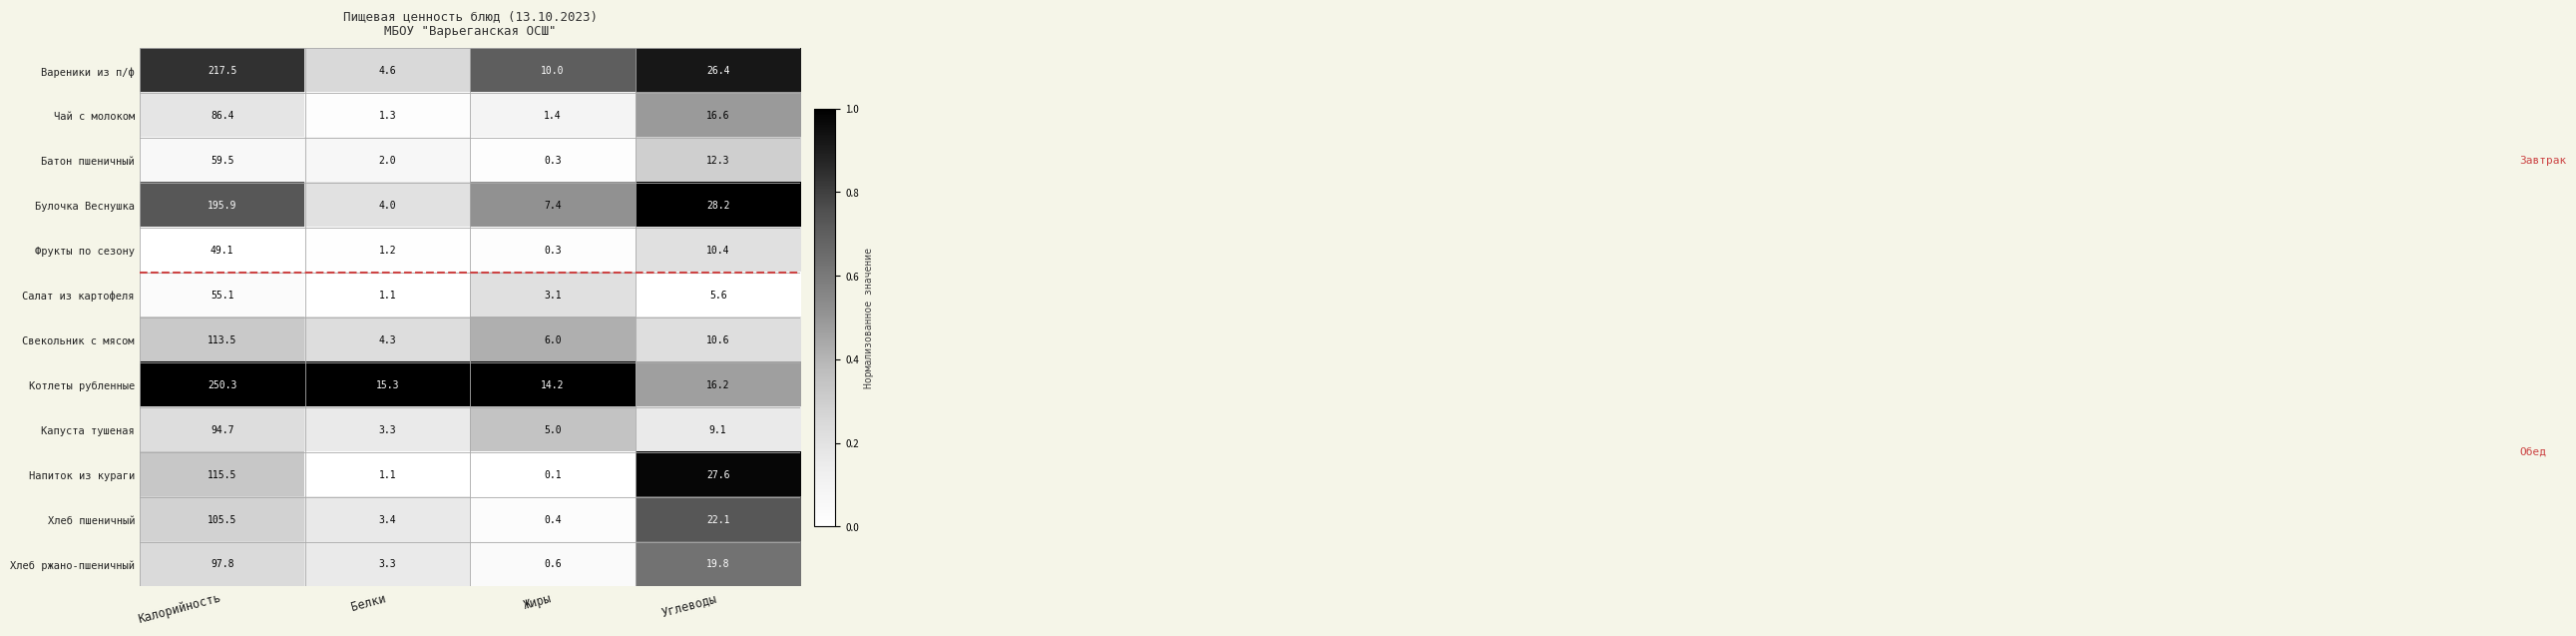

Rank the series by their maximum value, from lowest to highest.

Фрукты по сезону, Салат из картофеля, Батон пшеничный, Чай с молоком, Капуста тушеная, Хлеб ржано-пшеничный, Хлеб пшеничный, Свекольник с мясом, Напиток из кураги, Булочка Веснушка, Вареники из п/ф, Котлеты рубленные